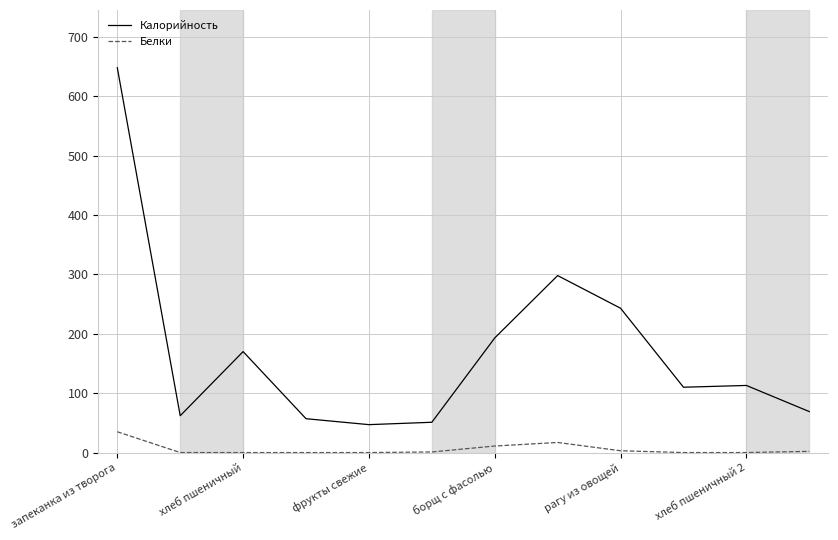

In Калорийность, how many points are higher than both neighbors (excluding endpoints)?

3